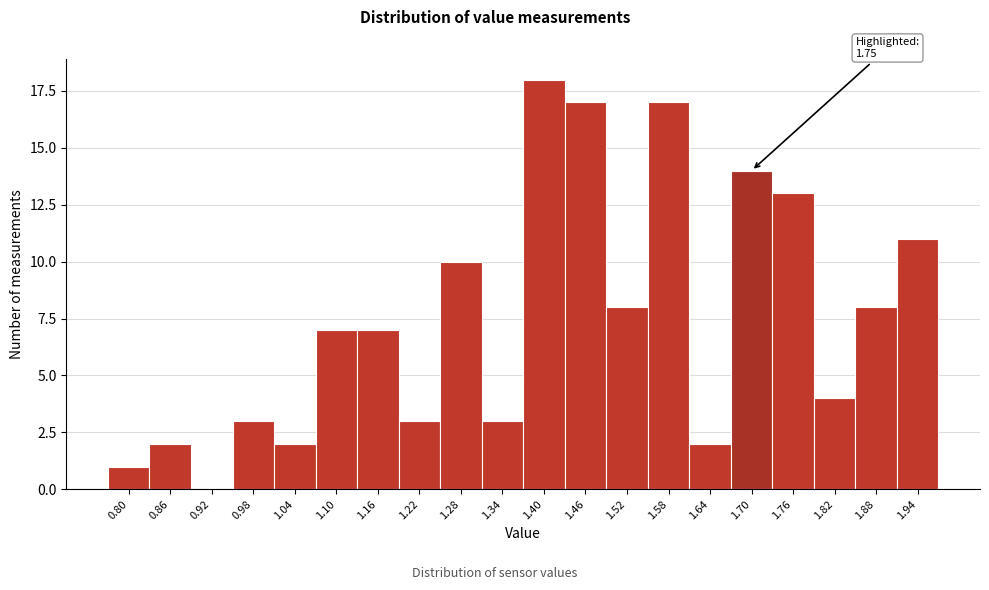

Reading left to right, transcribe all the data shown in this chart.

0.80=1	0.86=2	0.92=0	0.98=3	1.04=2	1.10=7	1.16=7	1.22=3	1.28=10	1.34=3	1.40=18	1.46=17	1.52=8	1.58=17	1.64=2	1.70=14	1.76=13	1.82=4	1.88=8	1.94=11